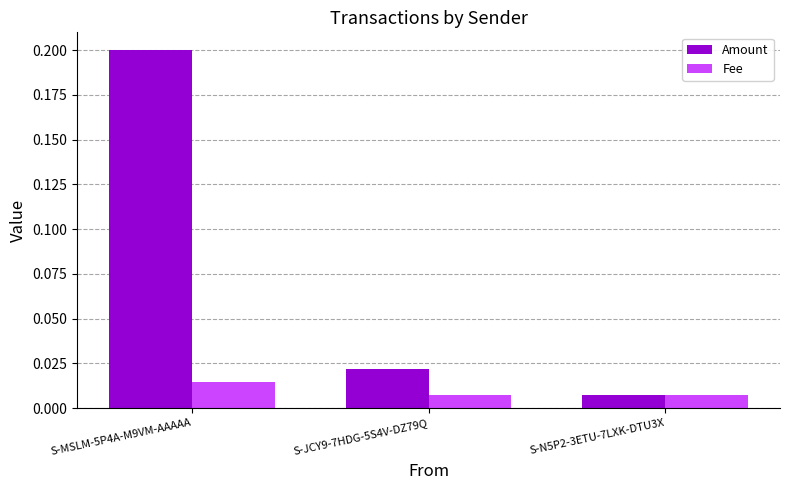

List the series in order of their peak value, lowest first.

Fee, Amount